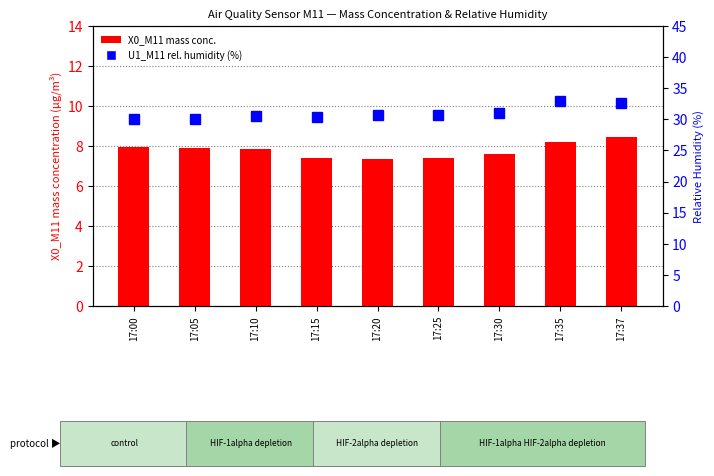

Rank the series by their average value, from lowest to highest.

X0_M11 (mass conc.), U1_M11 (rel. humidity %)